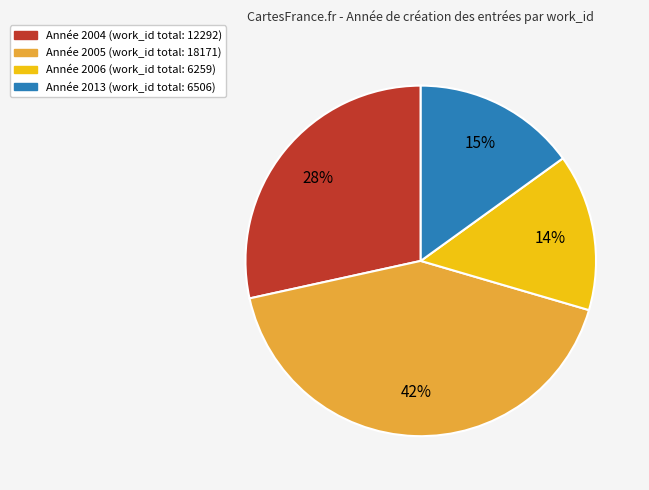

Does any single category account for the majority?

No